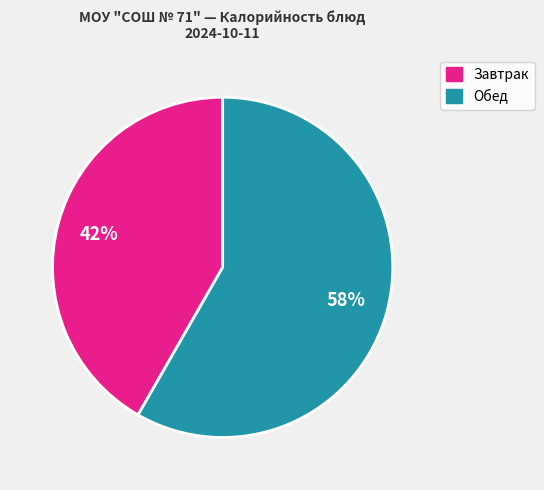

To the nearest percent, what is the average slice percentage?

50%